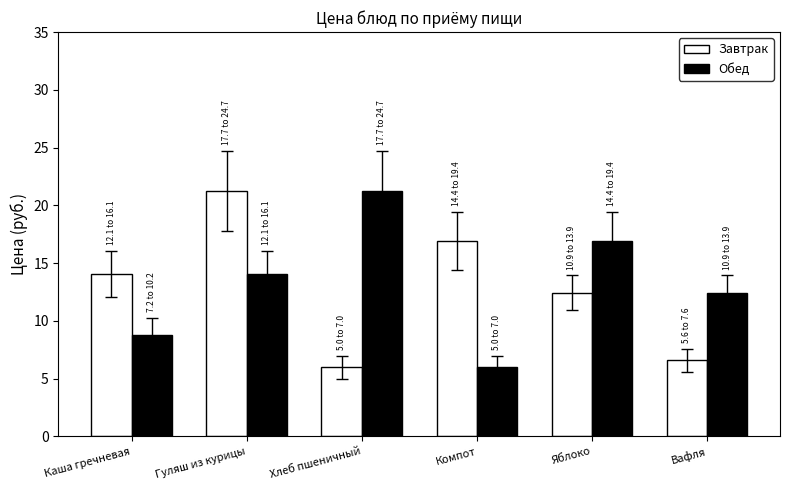

At Вафля, list the series in order from smallest to largest.

Завтрак, Обед